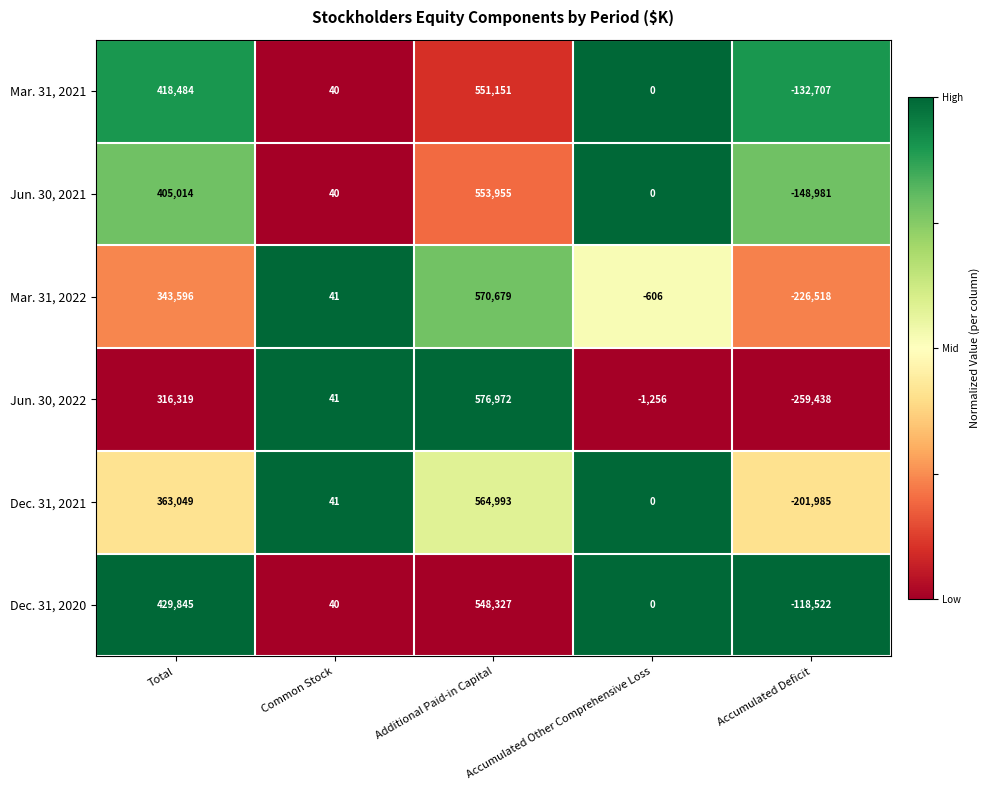

What is the difference between the maximum and minimum values in the Mar. 31, 2021 series?

683858